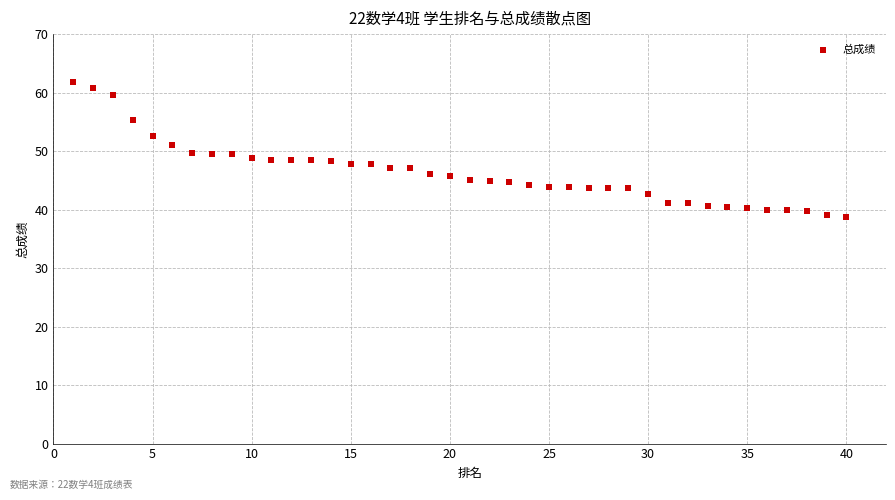

What is the range of Y values (max minus min)?

23.1